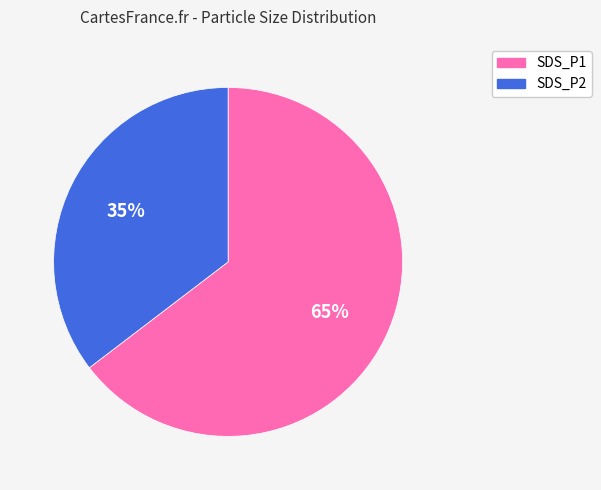

Between SDS_P1 and SDS_P2, which is larger?

SDS_P1